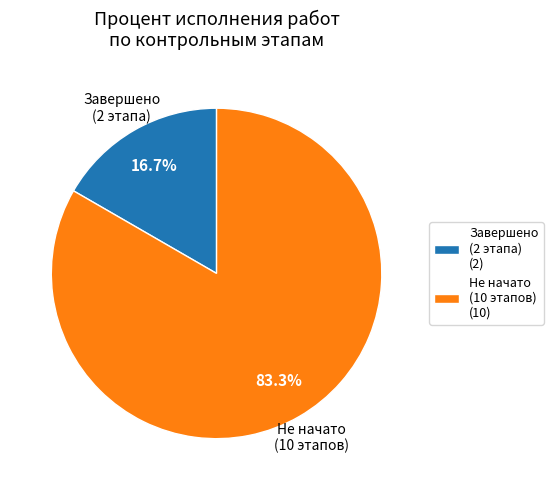

Do Не начато (10 этапов) (10) and Завершено (2 этапа) (2) together represent more than half of the pie?

Yes